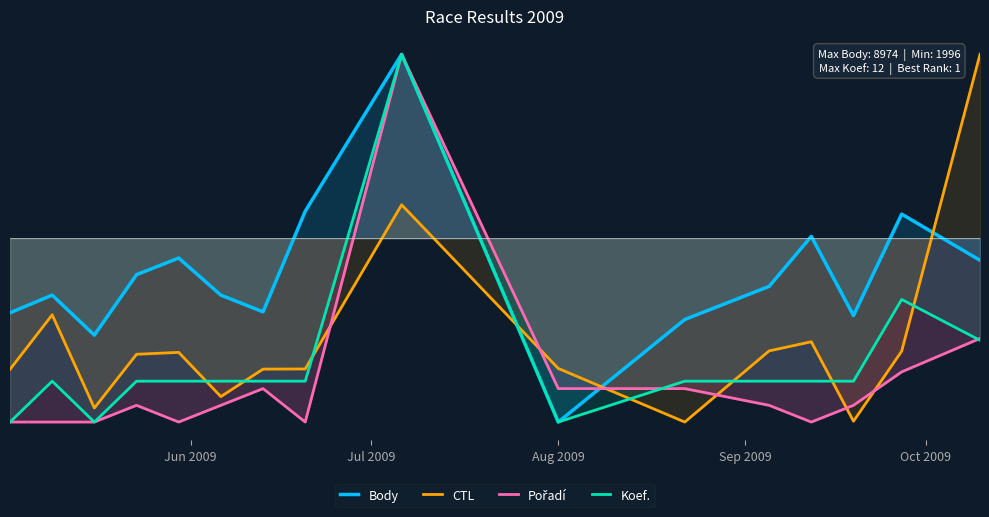

What is the lowest value of the Body series?

-1.0